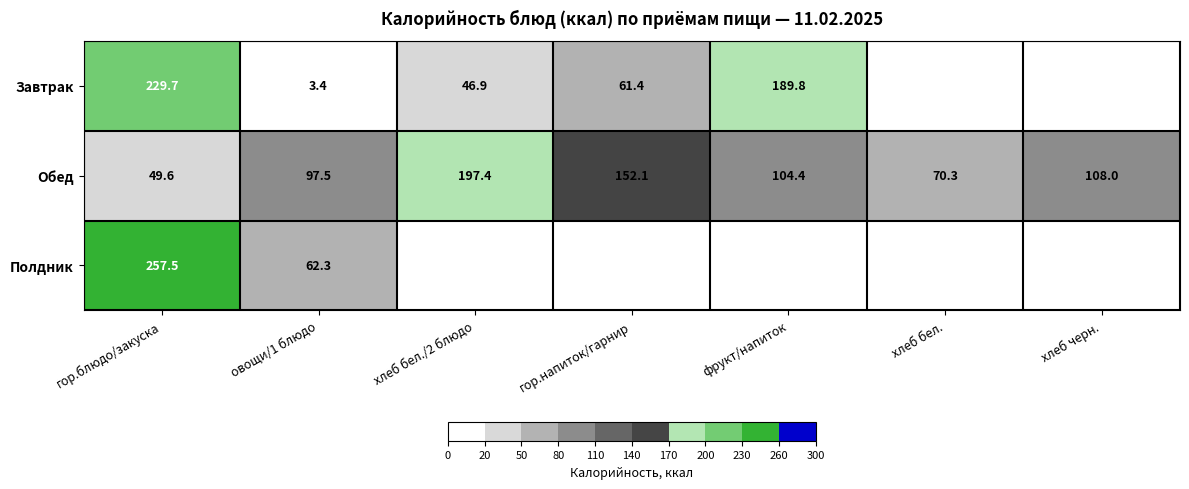

Between фрукт/напиток and хлеб бел., which is larger?

фрукт/напиток